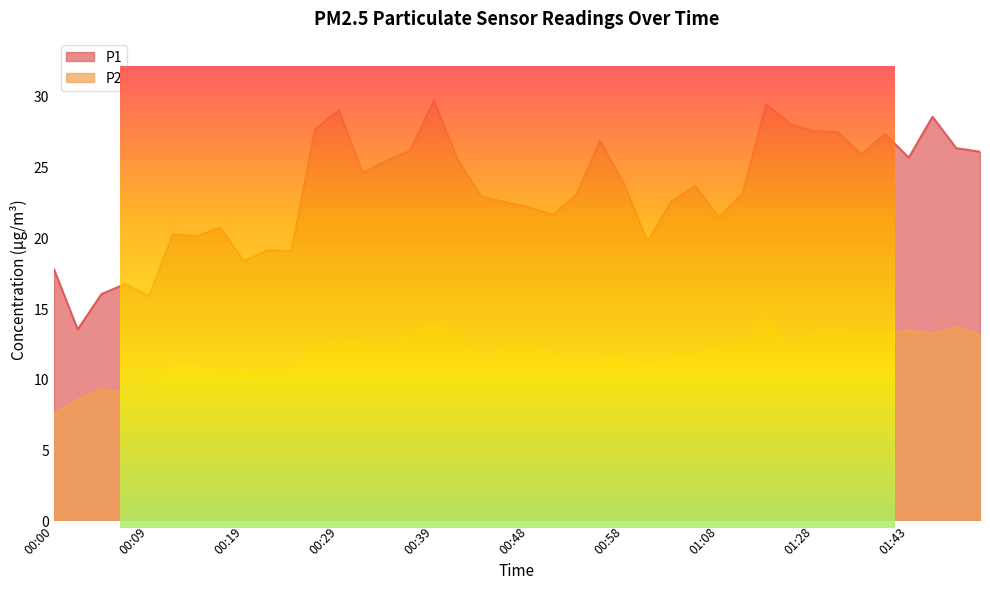

Count the number of data series in this chart.

2